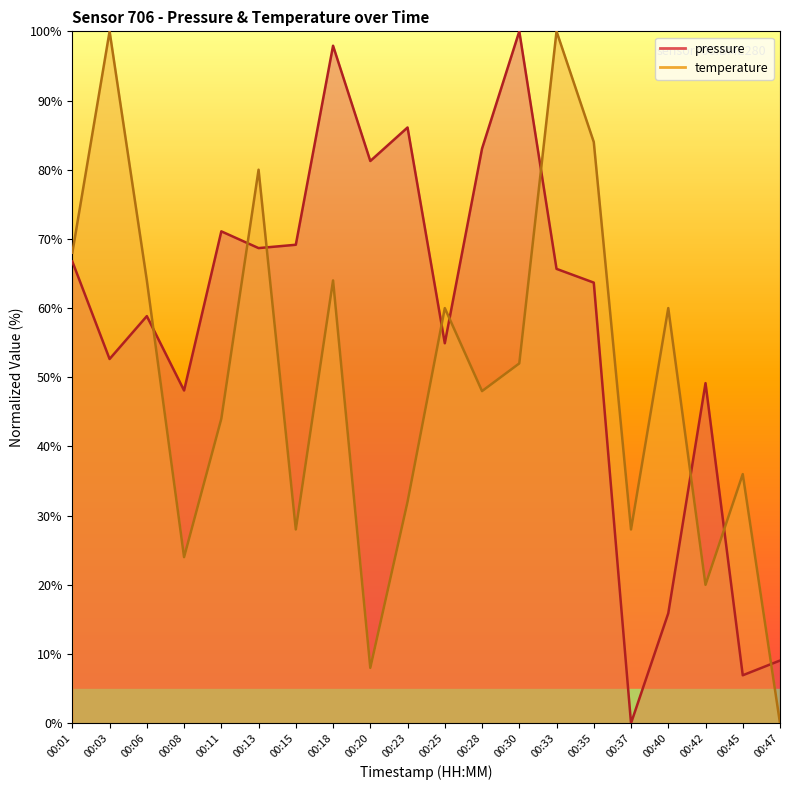

Does the chart have visible grid lines?

No